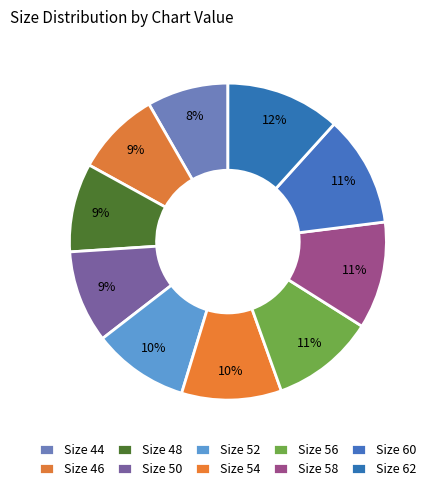

Does Size 62 account for over 50% of the chart?

No